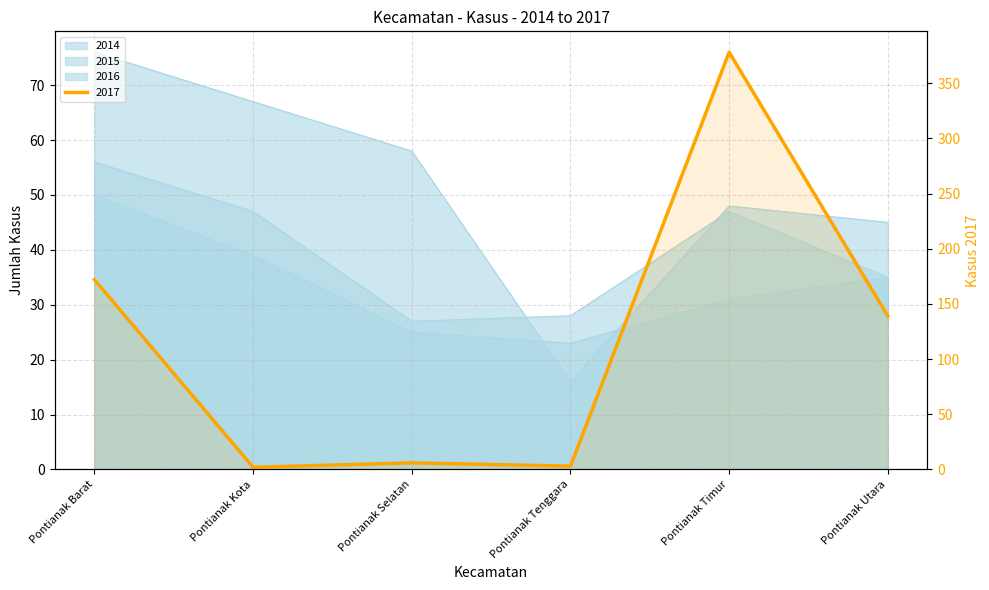

Does the chart have visible grid lines?

Yes